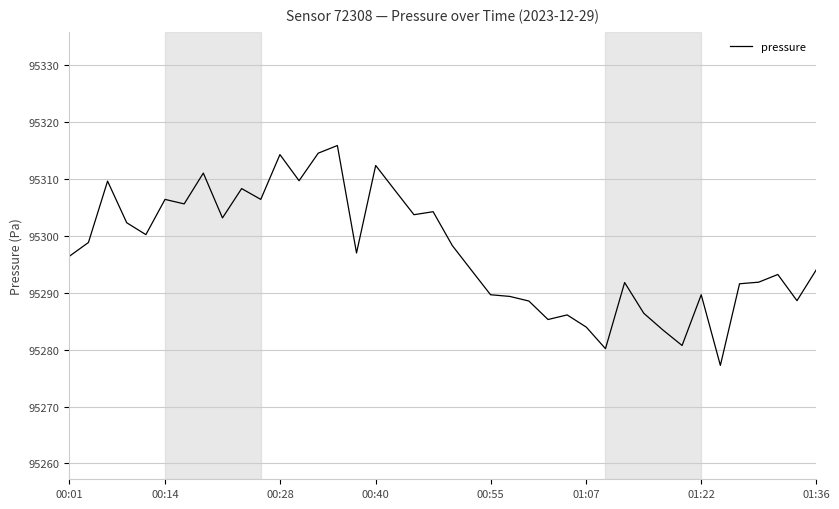

What is the smallest value displayed?

95277.2